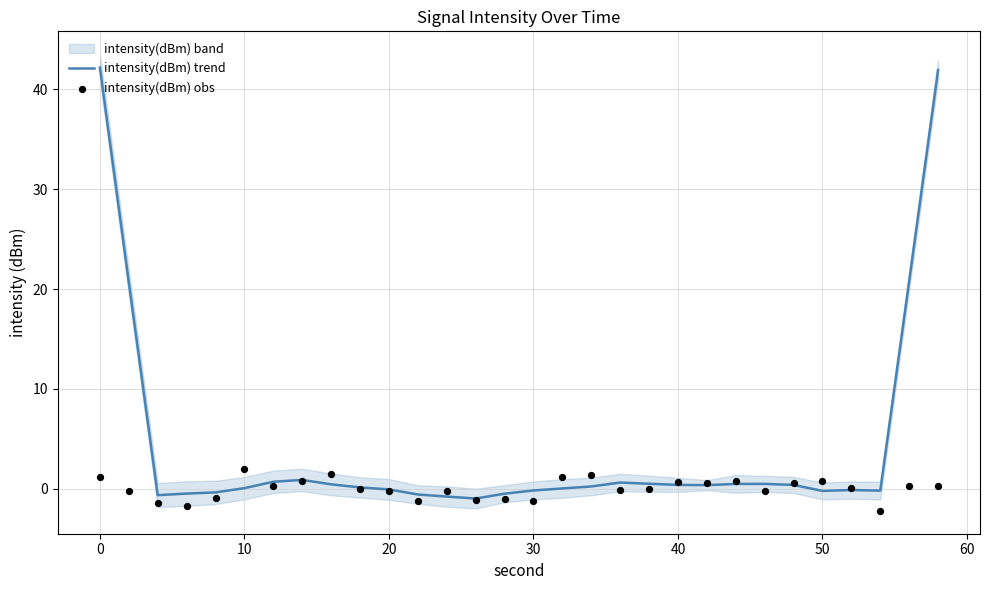

At how many categories does at least one series exceed 36?

2